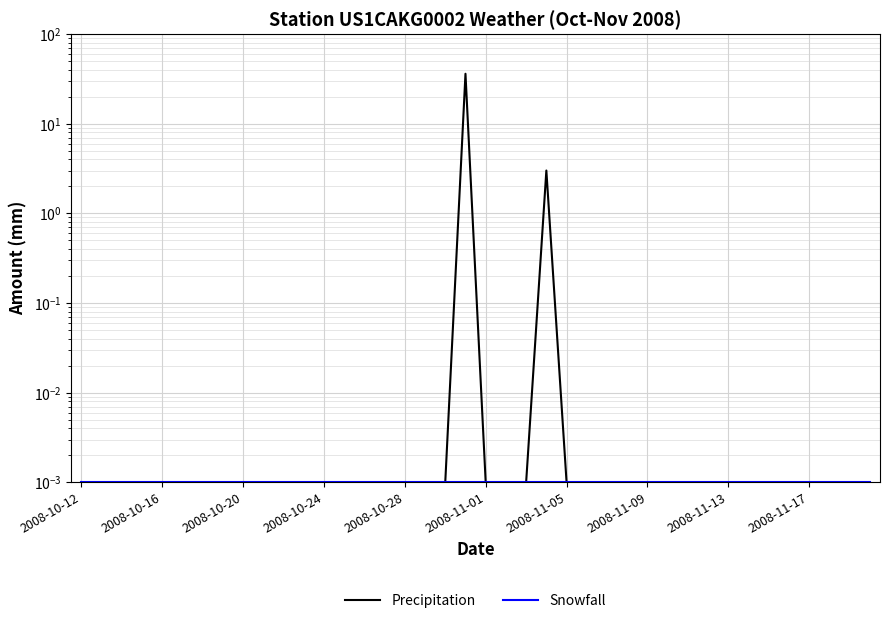

Between 24 and 30, which series saw the biggest shift?

Precipitation